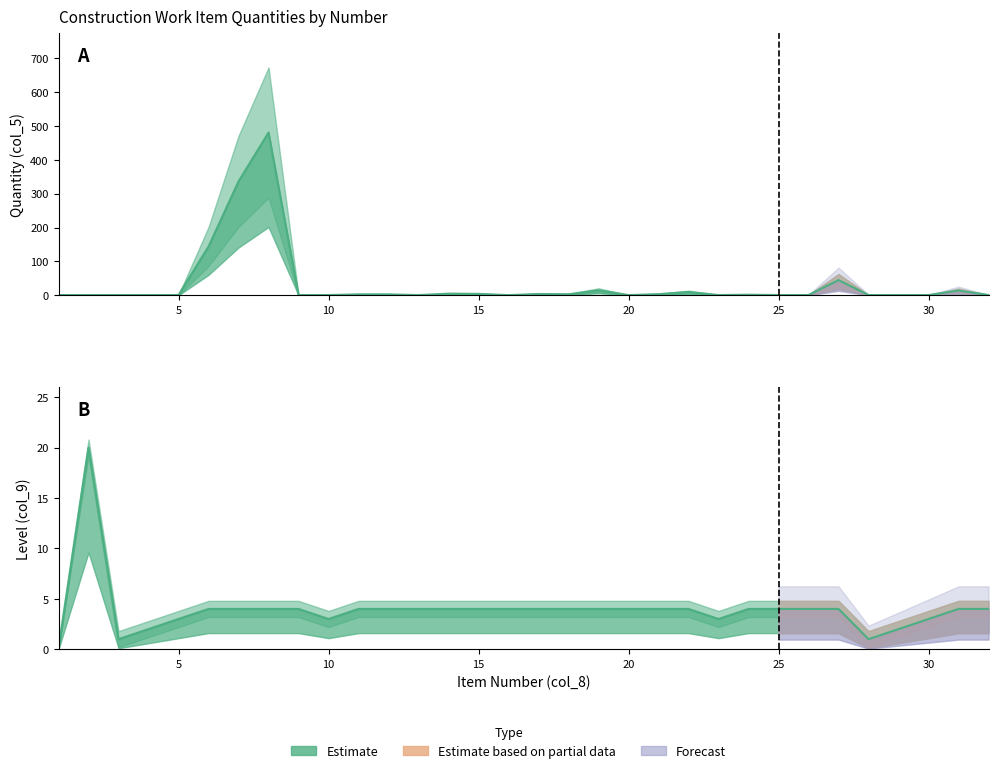

How many categories are shown in the chart?

32